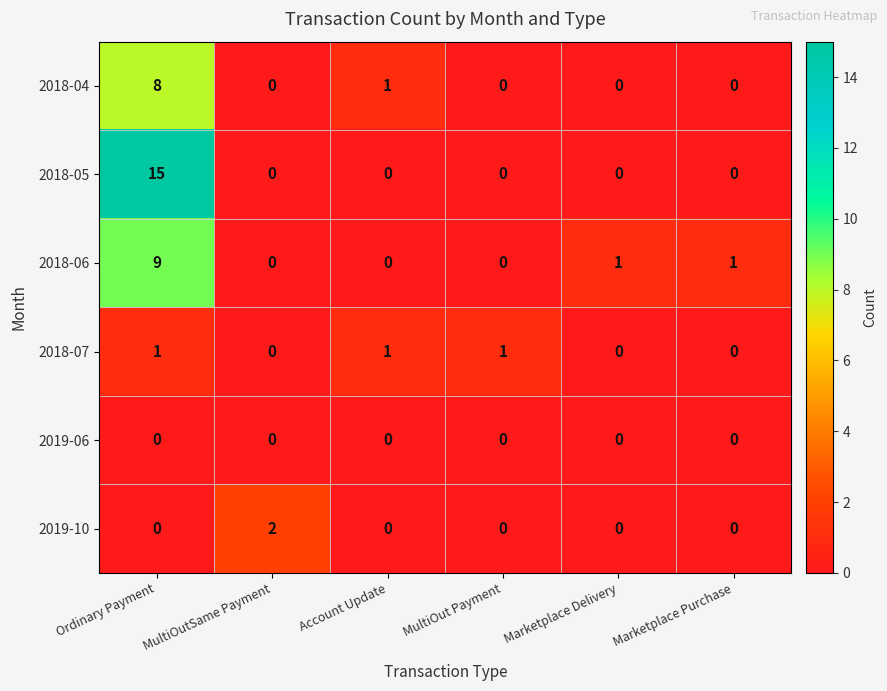

List the series in order of their peak value, lowest first.

2019-06, 2018-07, 2019-10, 2018-04, 2018-06, 2018-05